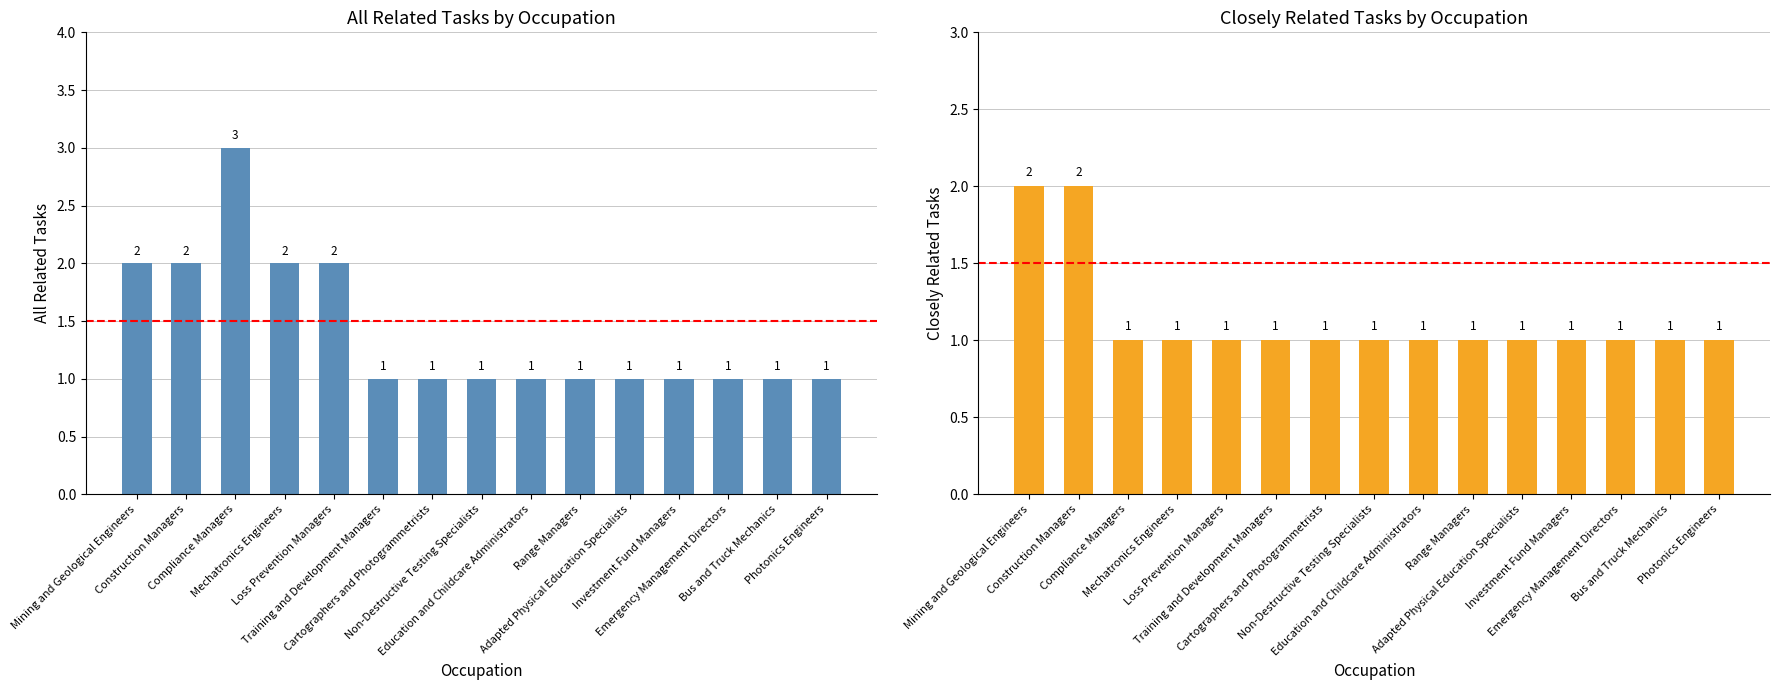

List the series in order of their peak value, highest first.

All Related Tasks, Closely Related Tasks